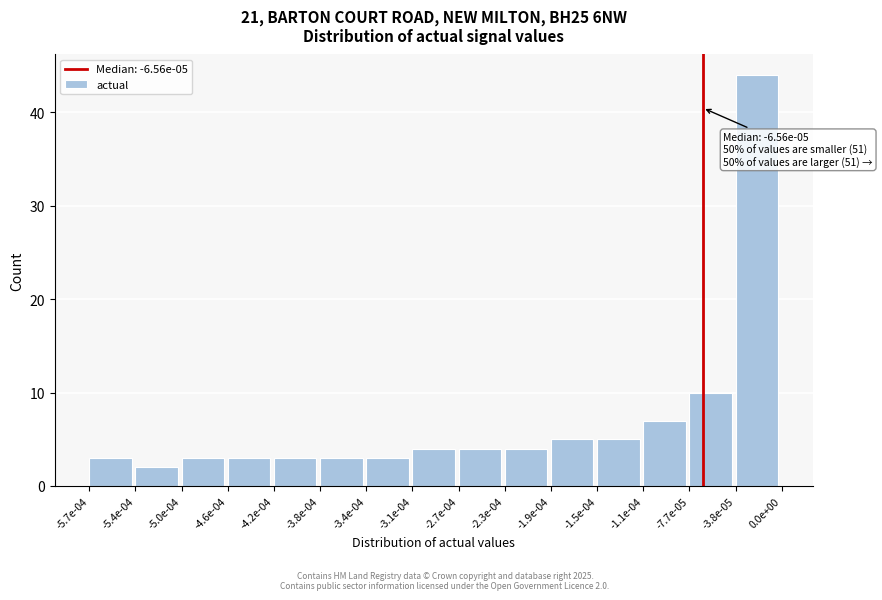

Reading right to left, transcribe all the data shown in this chart.

44	10	7	5	5	4	4	4	3	3	3	3	3	2	3